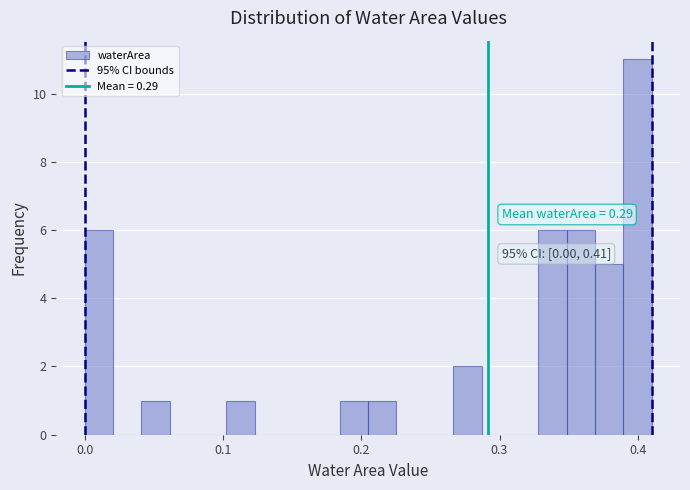

Around what value on the x-axis is the tallest bar? Give the approximate position of its centre, as read against the axis.

0.40